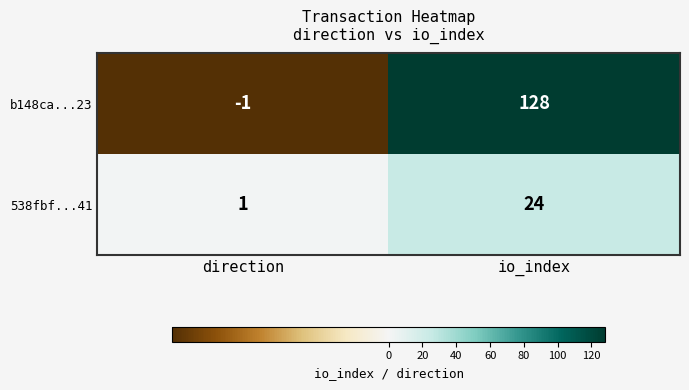

Which category has the lowest value in the b148ca...23 series?

direction